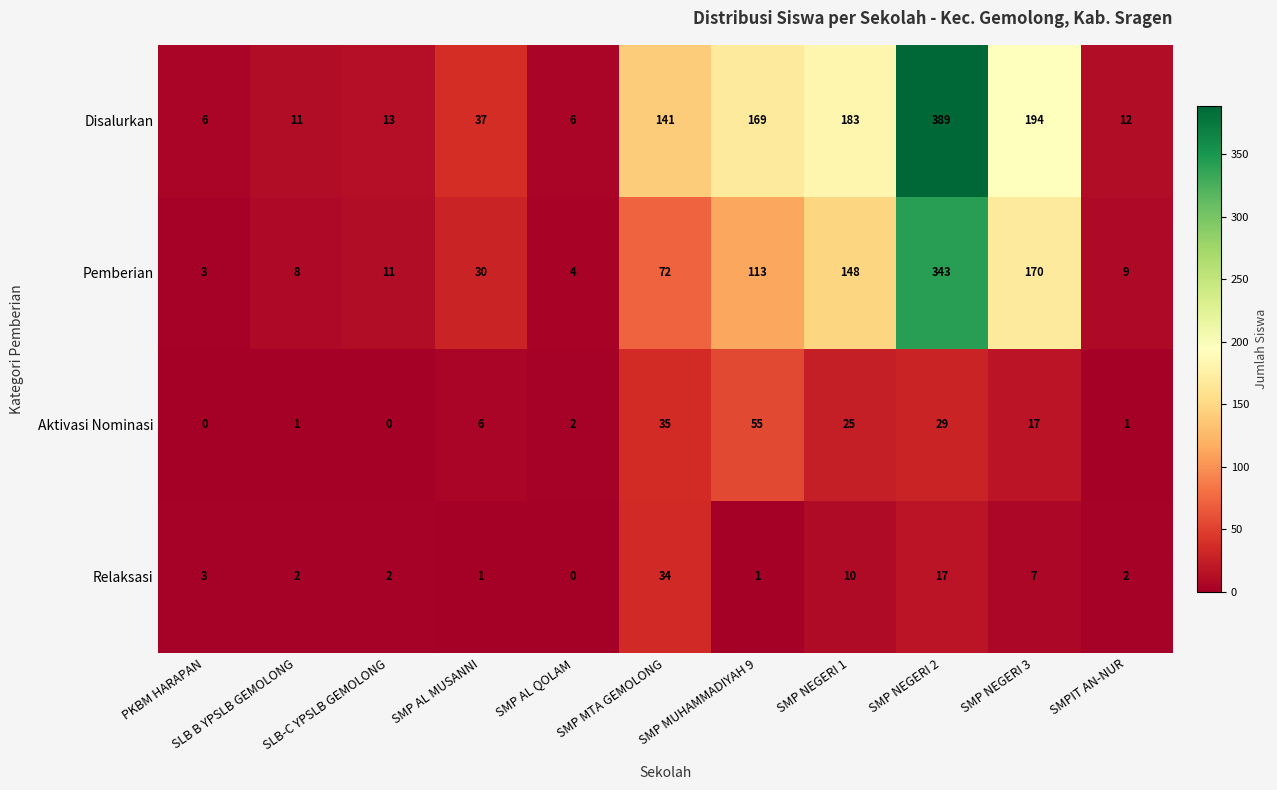

What is the sum of all Pemberian values?

911